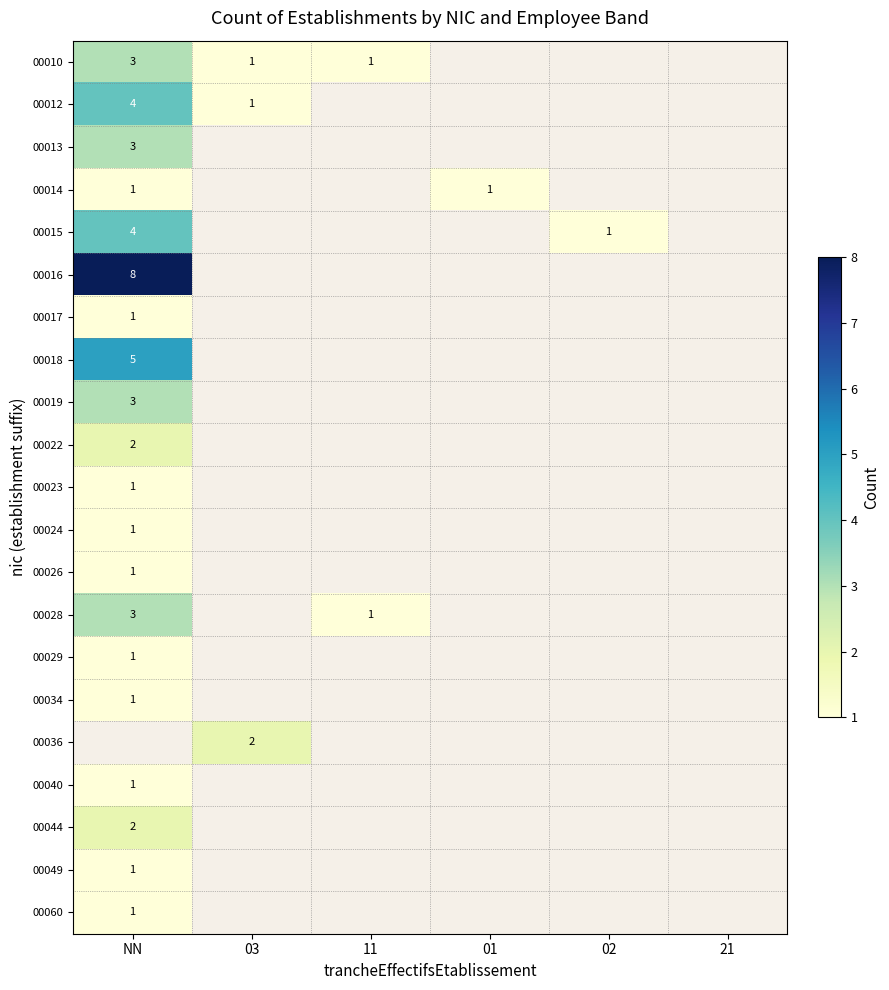

The 00018 series shows 5 at NN. True or false?

True